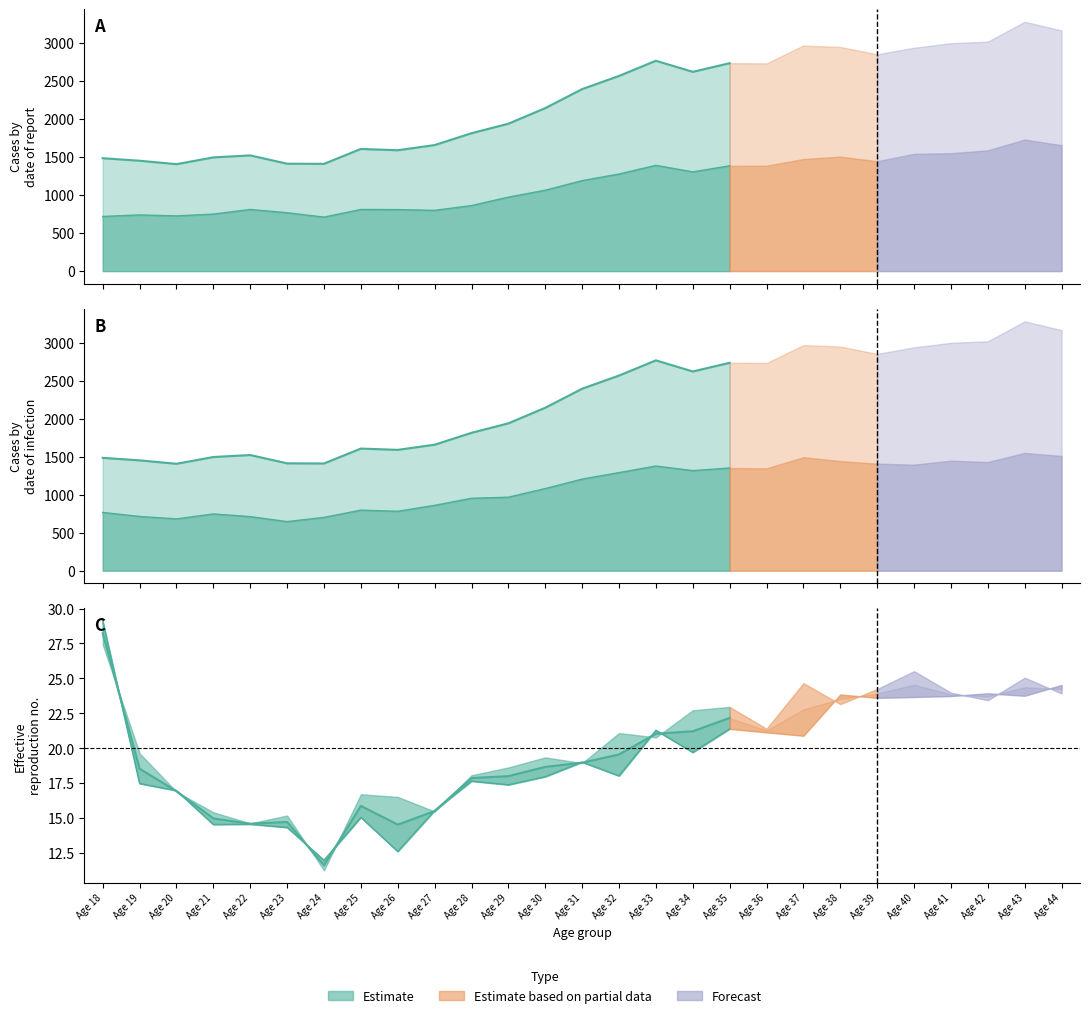

What is the difference between the second highest and minimum values in the Total series?

1758